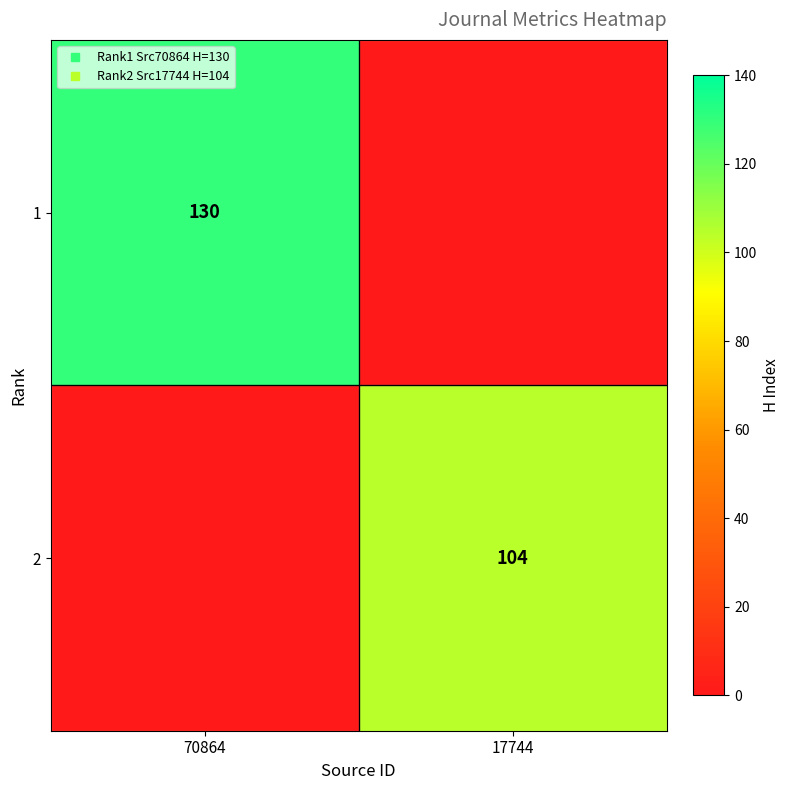

The value of 1 at 70864 is 130. True or false?

True